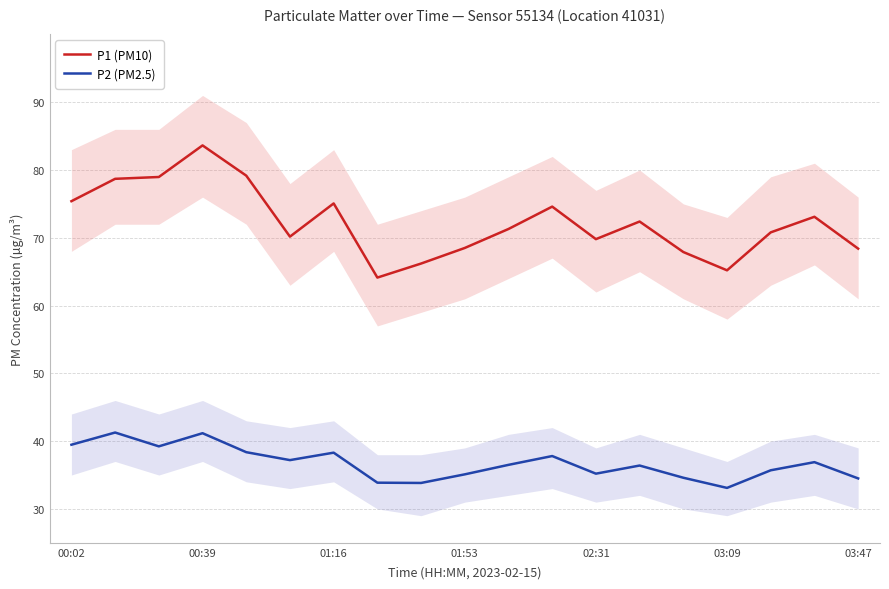

What is the lowest value of the P2 (PM2.5) series?

33.1